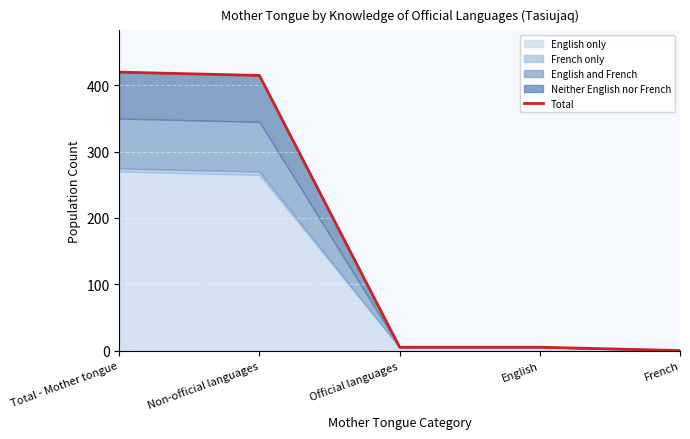

Approximately how many times larger is the value at Total - Mother tongue compared to English?

84.0